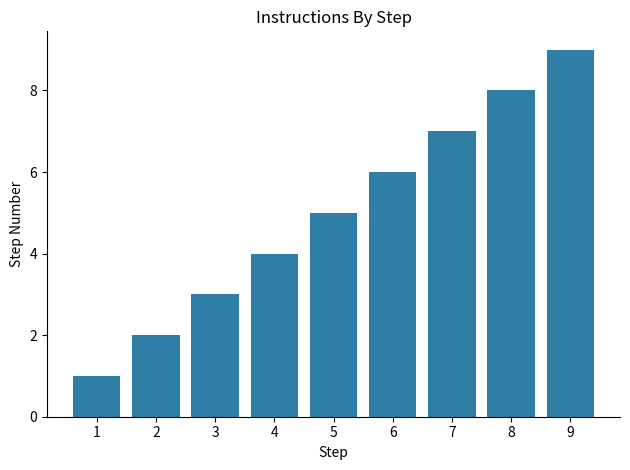

Is it true that the value at 7 is 7?

True